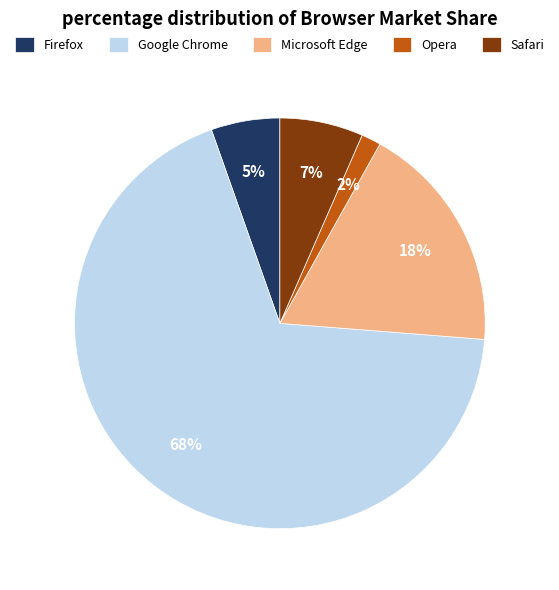

Is the sum of Google Chrome and Microsoft Edge greater than half?

Yes